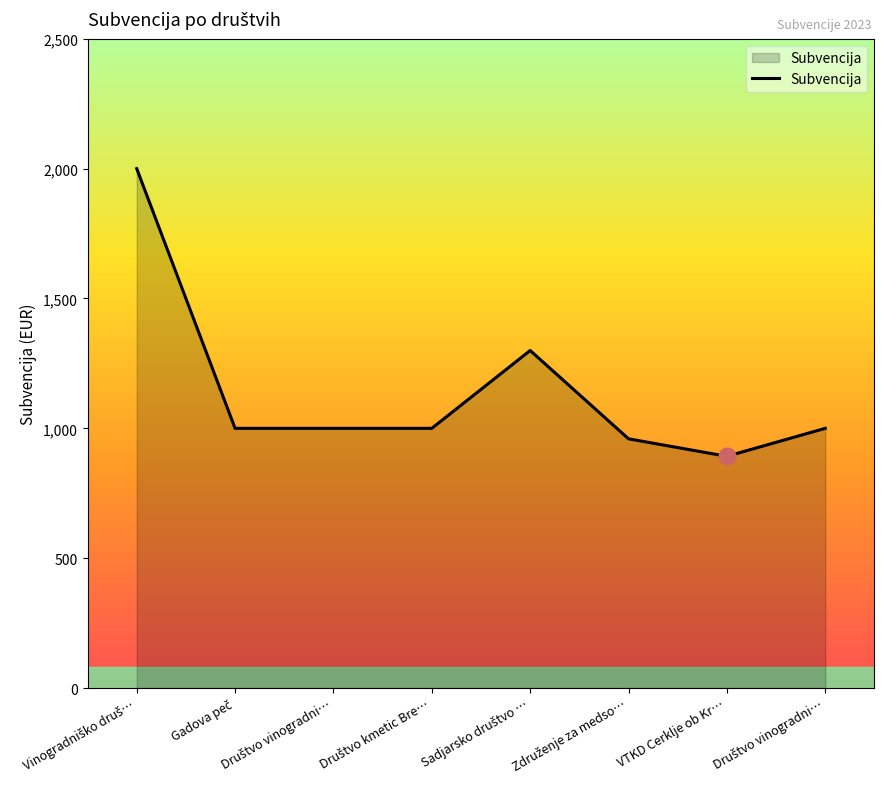

List the labels in order of value, largest first.

Vinogradniško druš…, Sadjarsko društvo …, Gadova peč, Društvo vinogradni…, Društvo kmetic Bre…, Društvo vinogradni…, Združenje za medso…, VTKD Cerklje ob Kr…